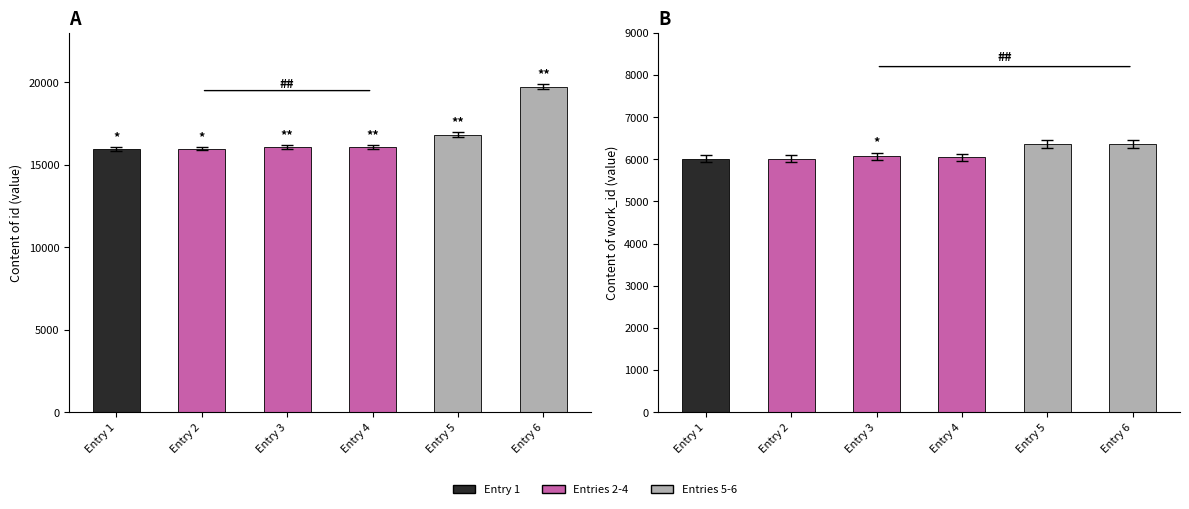

What is the value of the work_id bar at the 1st from the left?

6015